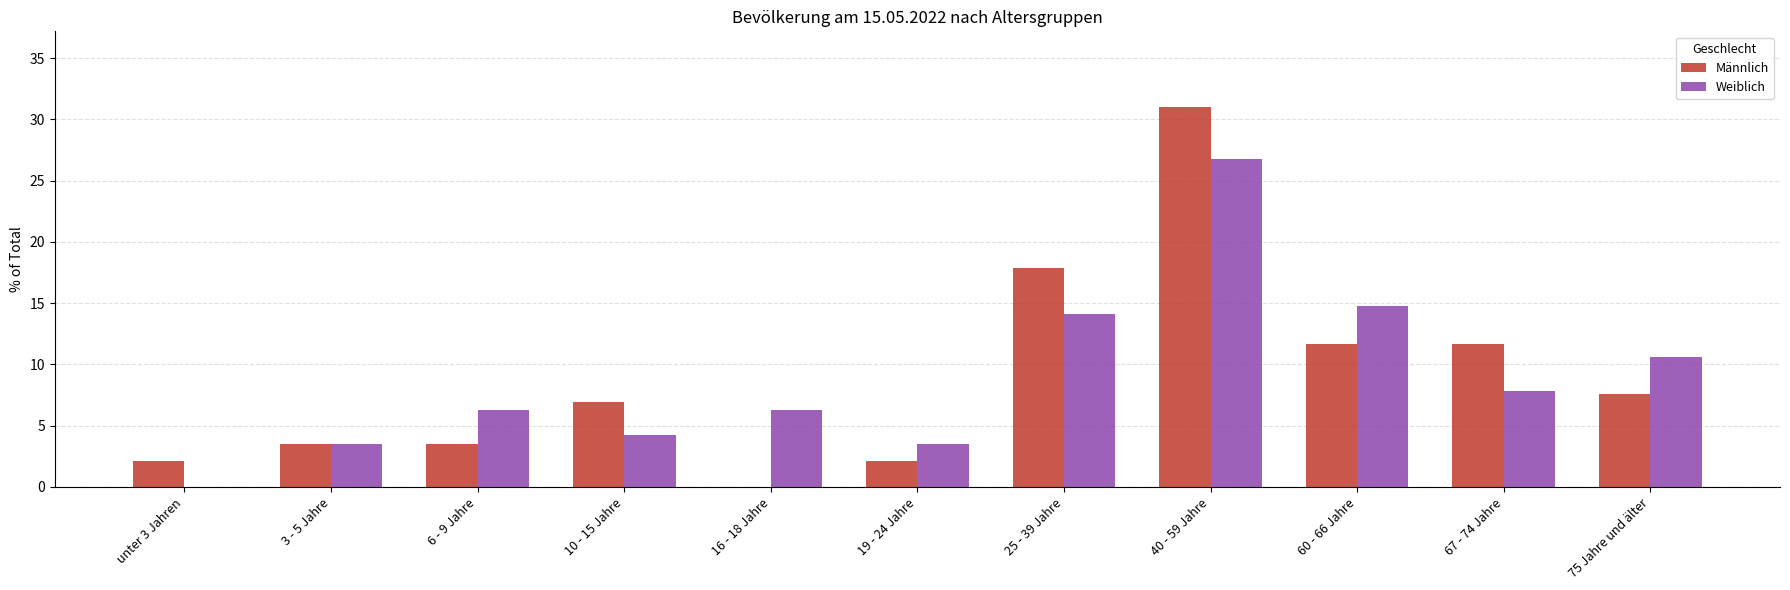

Are the bars grouped side by side (vs. stacked)?

Yes